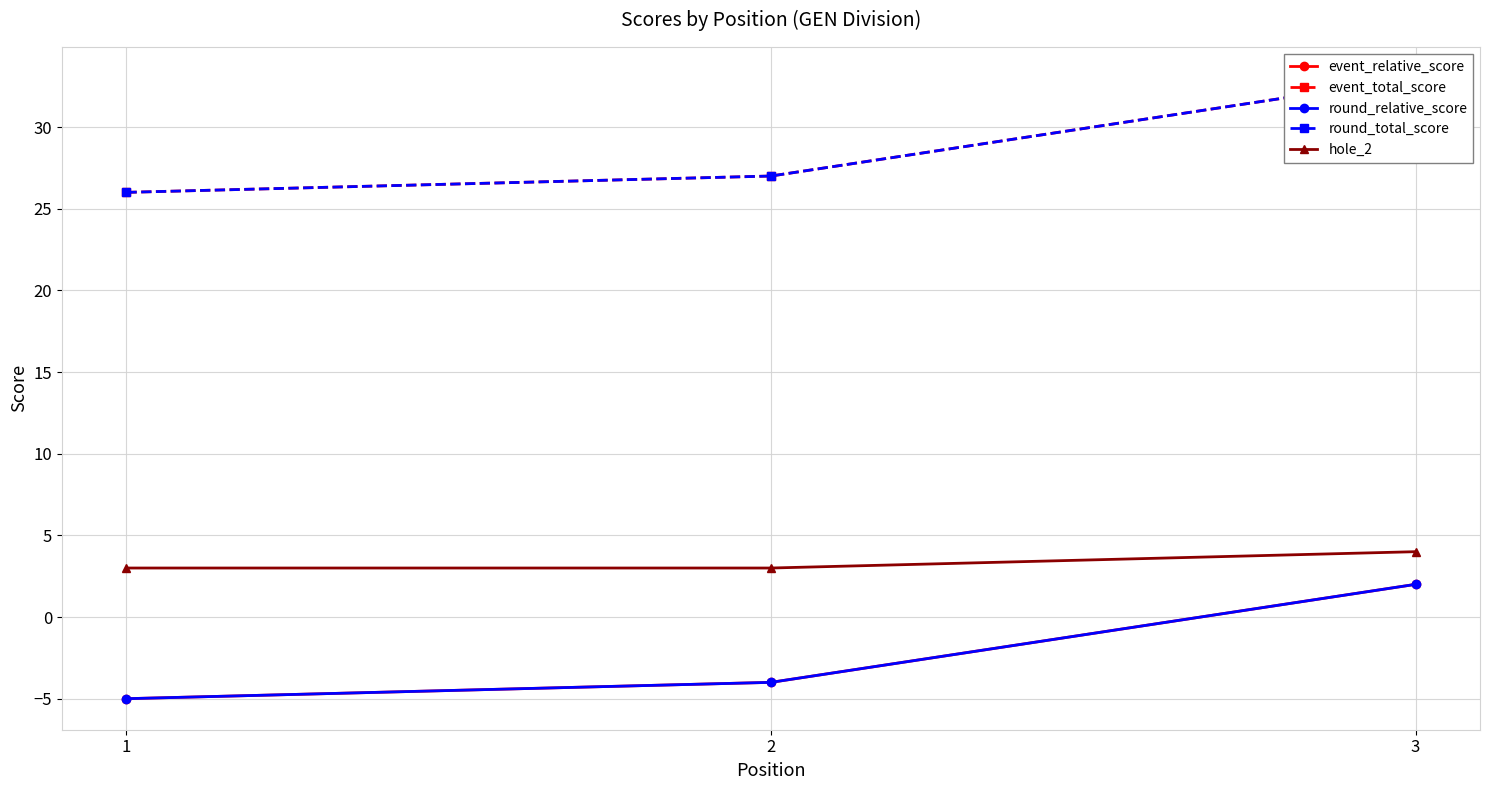

Which series changed the most between 2 and 3?

event_relative_score